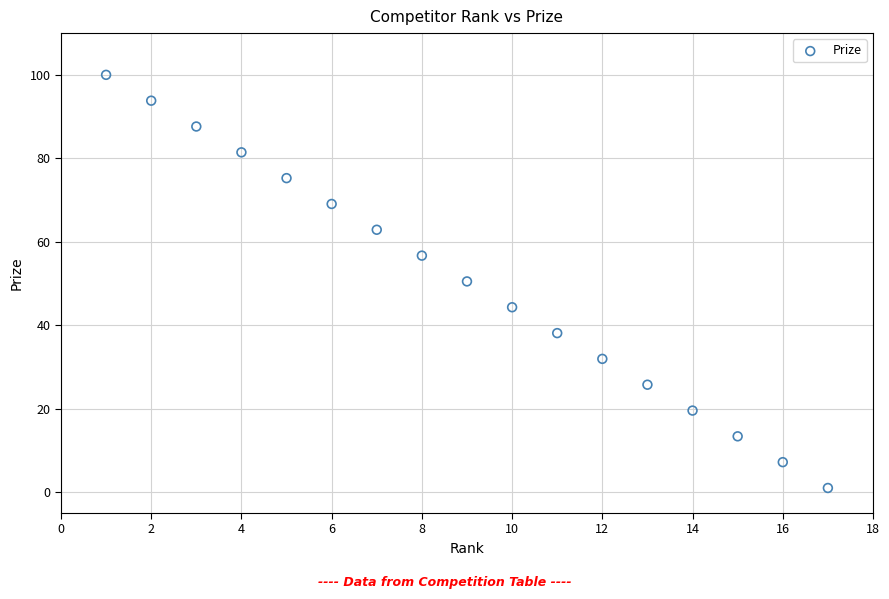

What is the range of X values (max minus min)?

16.0